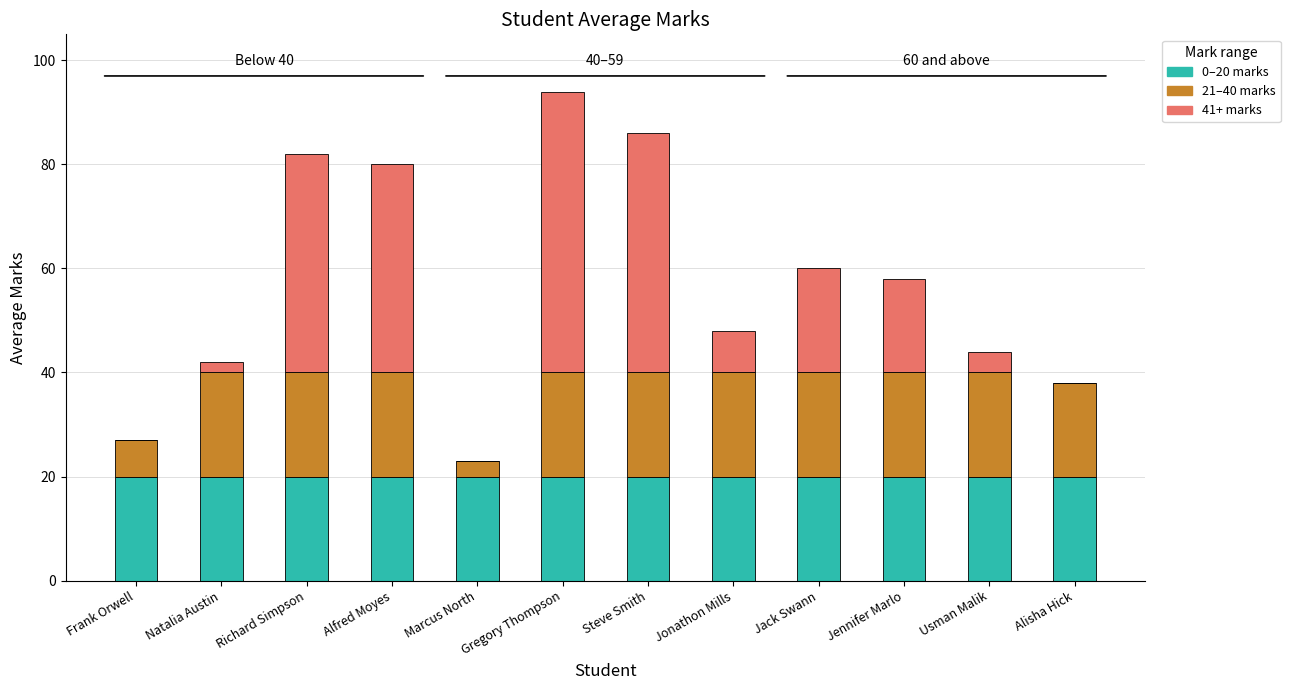

Is it true that 0–20 marks equals 32 at Natalia Austin?

False